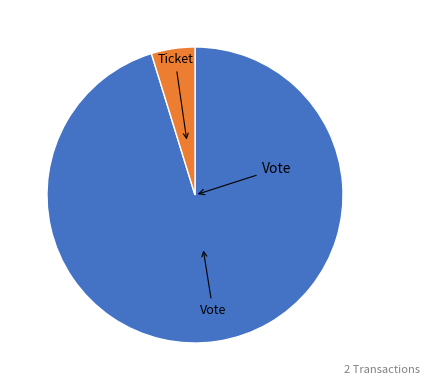

Is there a majority slice in this chart?

Yes